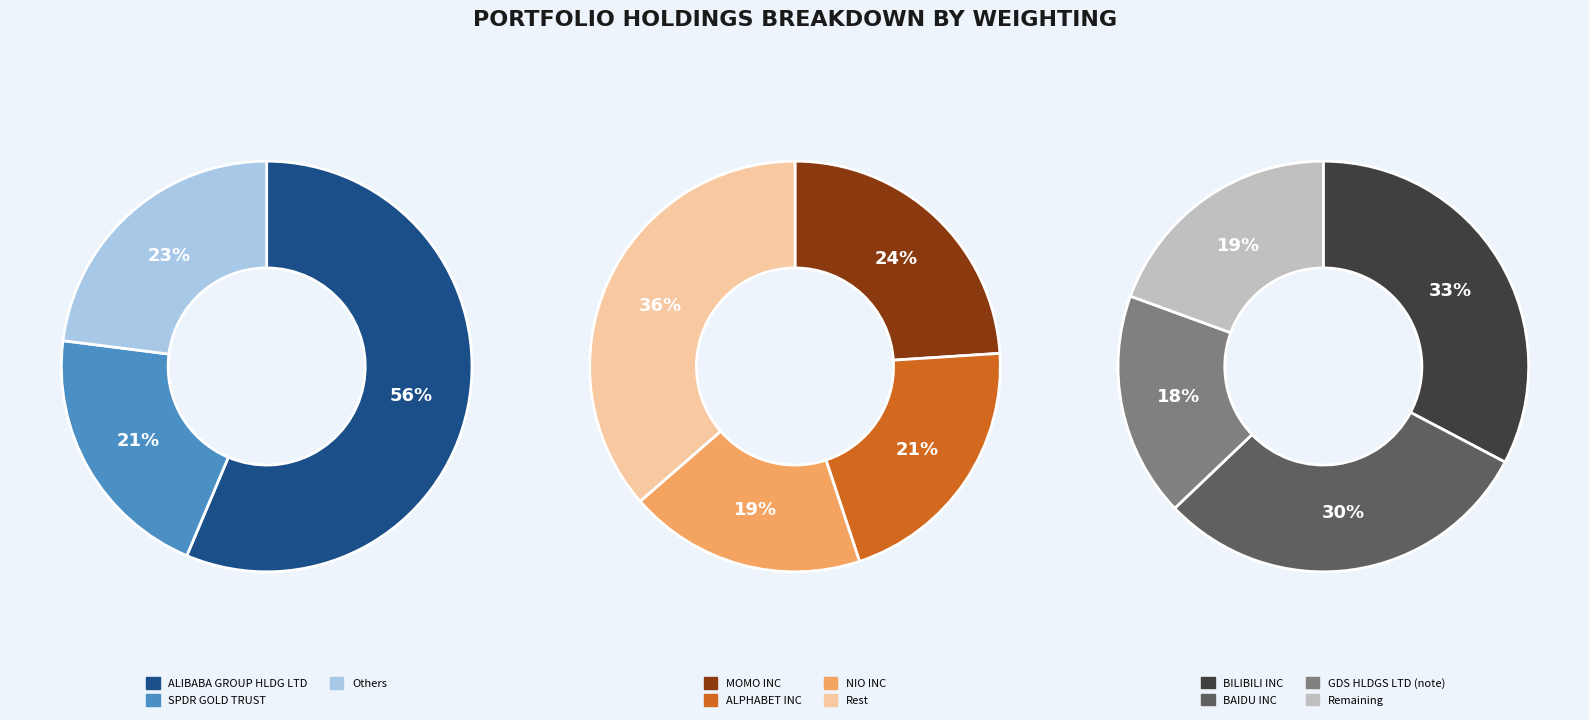

True or false: BAIDU INC accounts for 1% of the total.

False